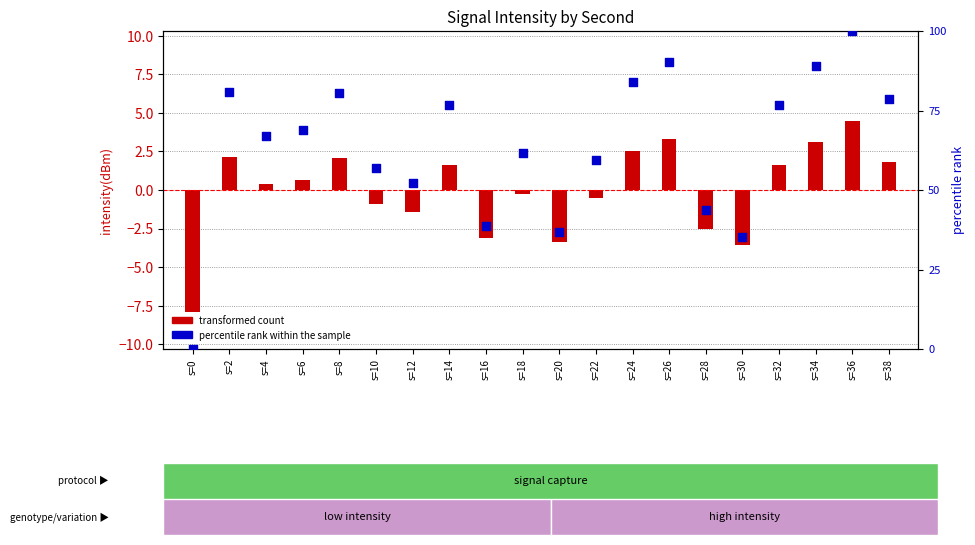

Is the value of percentile rank within the sample at s=10 greater than the value of transformed count at s=14?

Yes